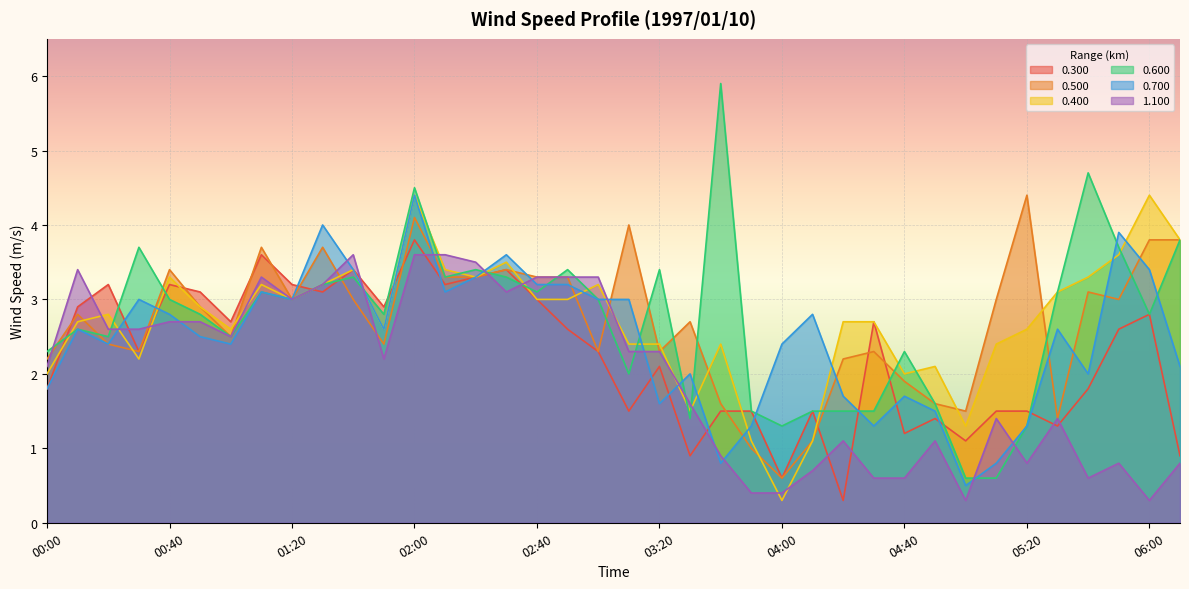

After their last crossing, which series has the higher values: 0.400 or 0.600?

0.400